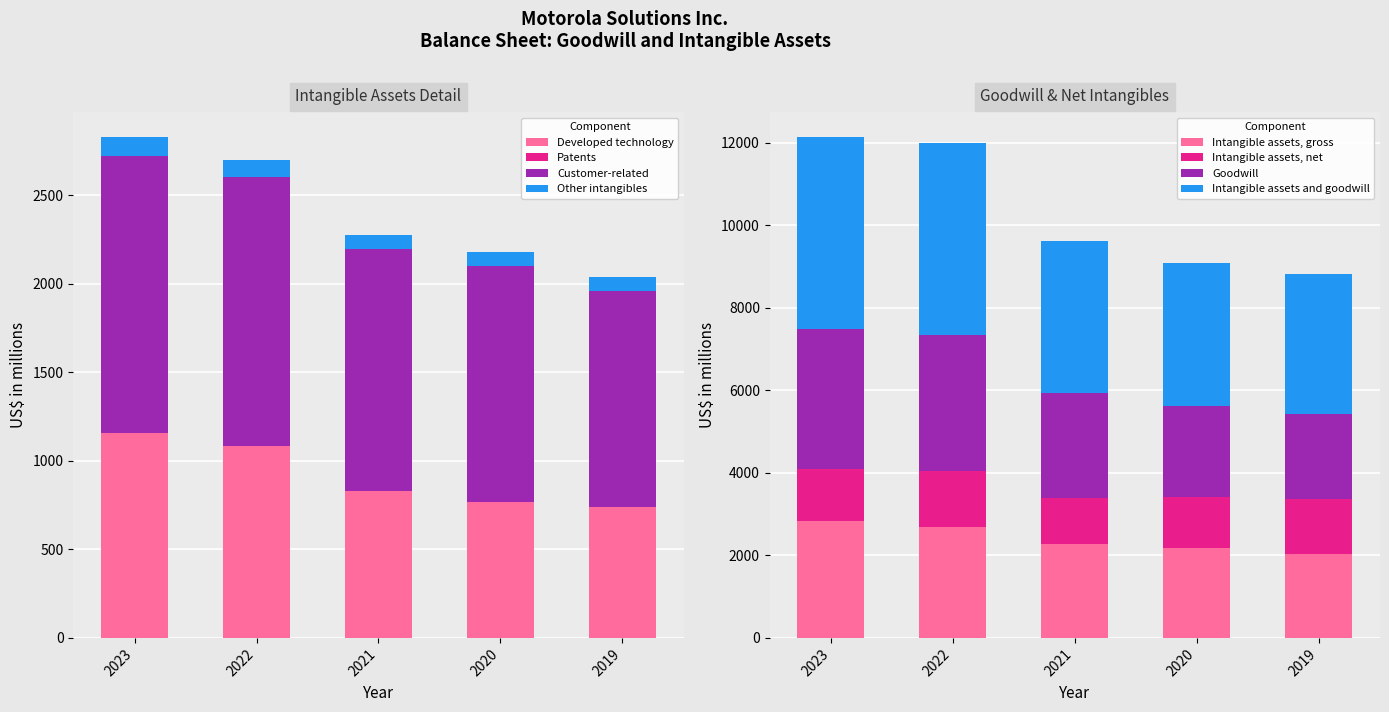

True or false: Developed technology has a value of 292 at 2019.

False